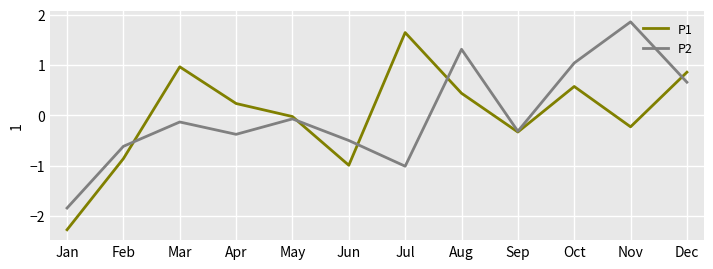

At which category is the sum across all series the highest?

Aug